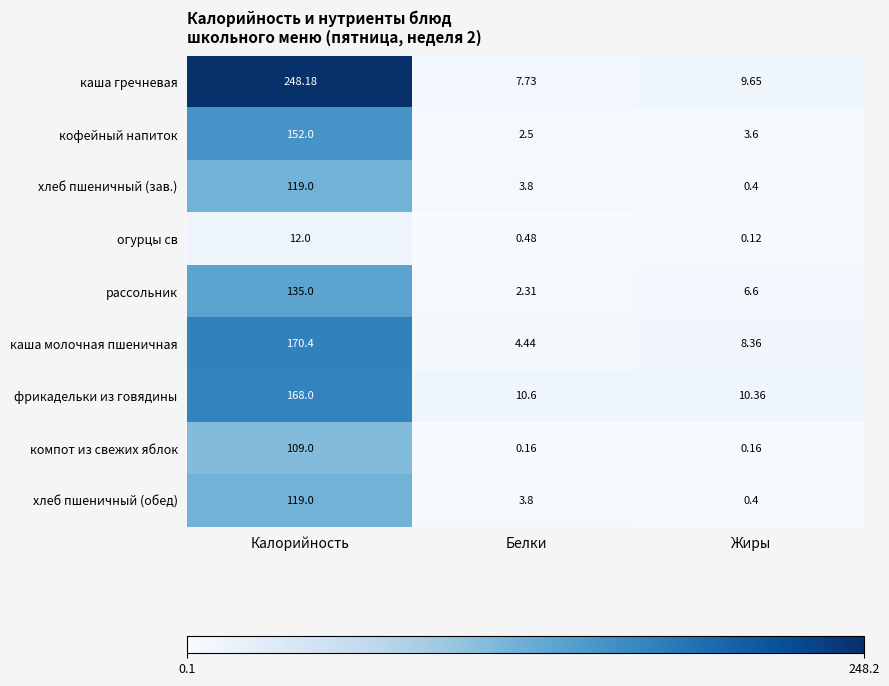

At which category does the chart reach its minimum across all series?

Жиры